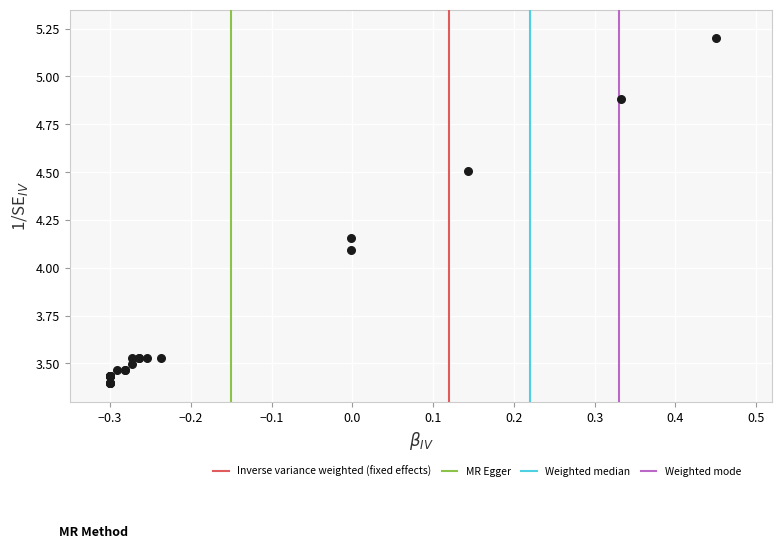

What Y value in the scatter plot is closest to 4?

4.1